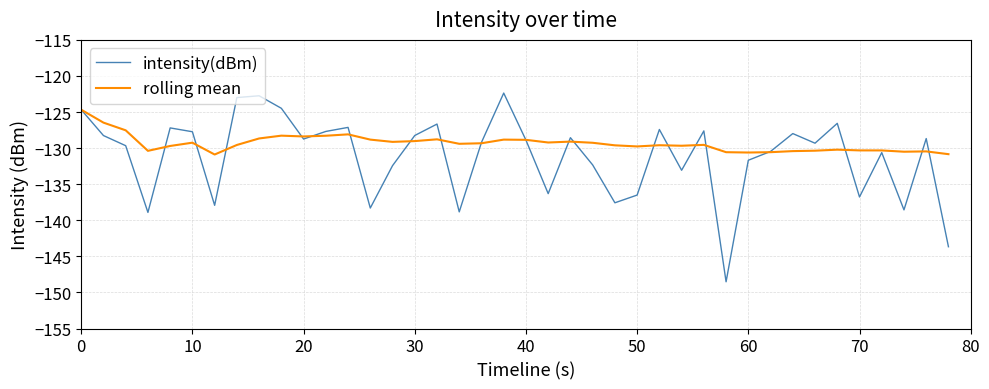

What is the difference between the maximum and minimum values in the rolling mean series?

6.2